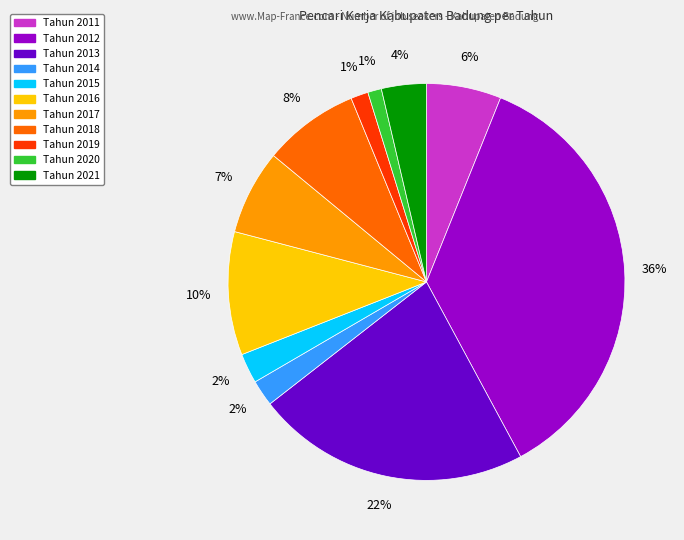

What is the ratio of the value at Tahun 2020 to the value at Tahun 2014?

0.5